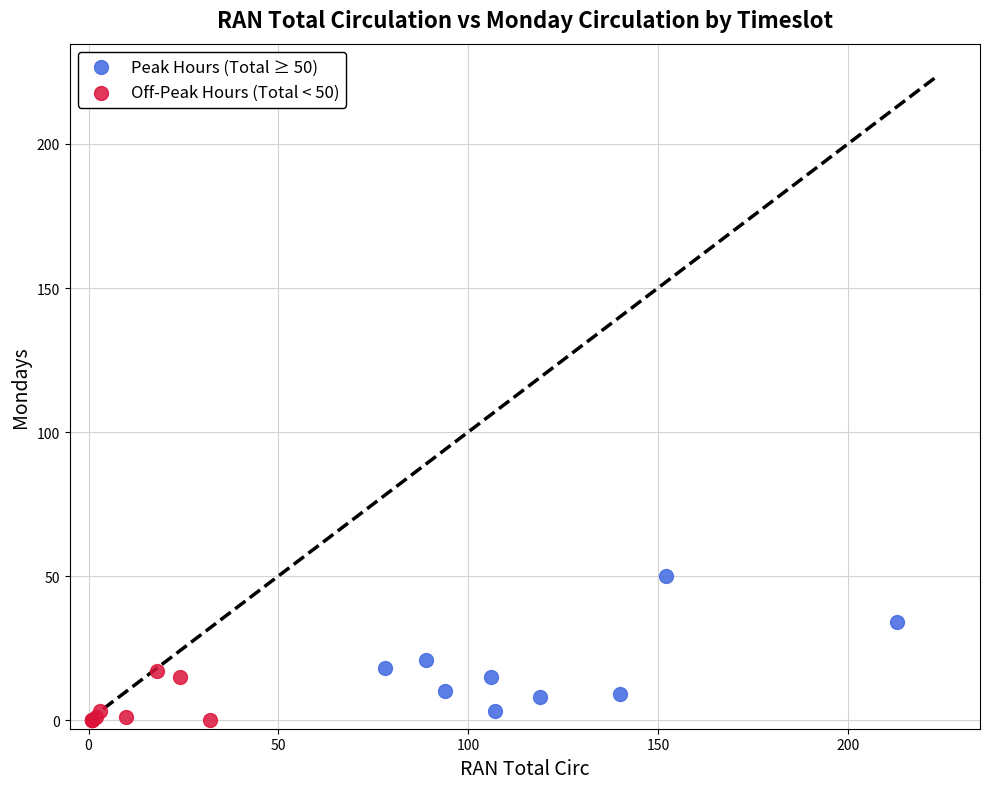

What are all the series names shown in the legend?

Peak Hours (Total ≥ 50), Off-Peak Hours (Total < 50)